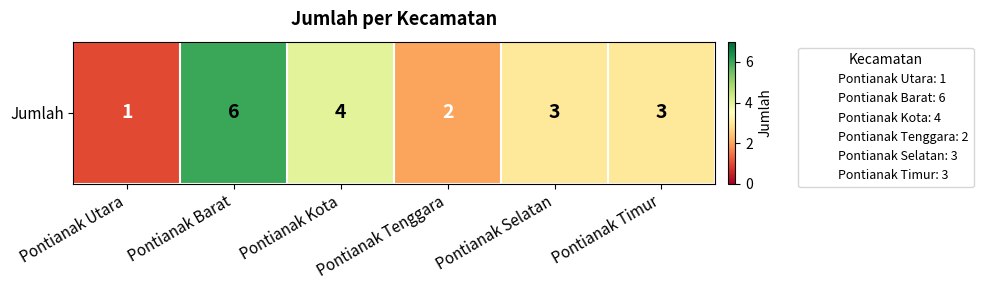

What is the maximum value shown in the chart?

6